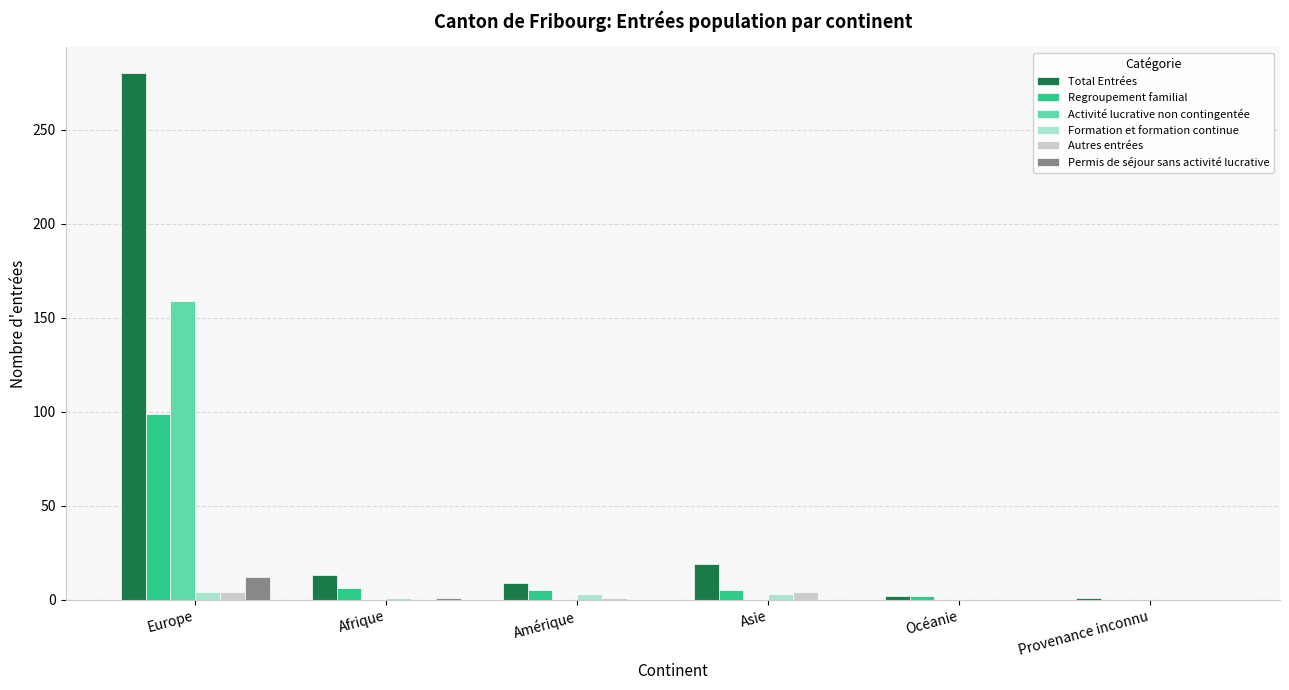

Are the bars horizontal?

No